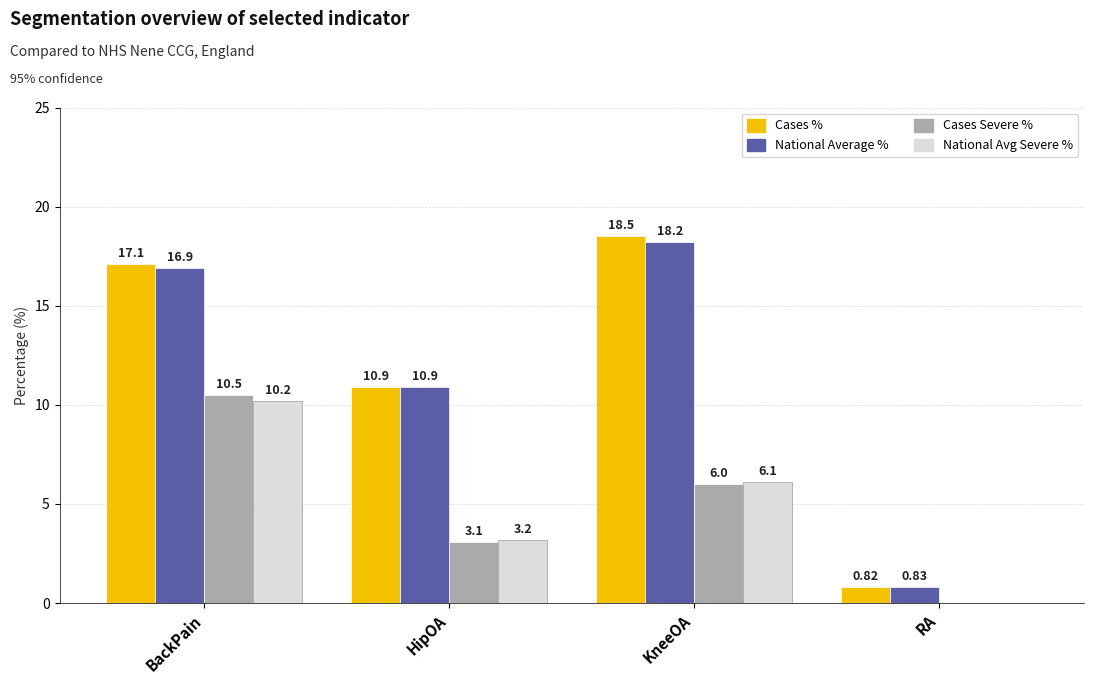

What is the total value across all series at KneeOA?

48.8